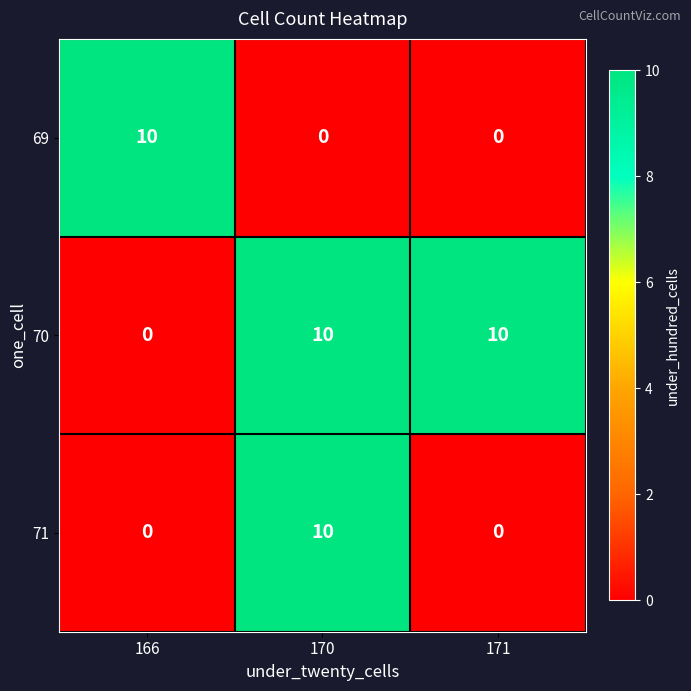

How many 71 values are between 0 and 10?

3